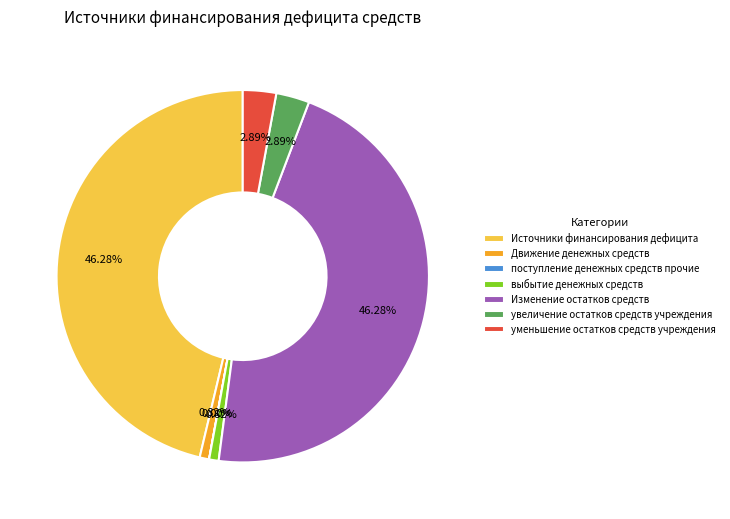

To the nearest percent, what is the difference between the largest and smallest slice percentages?

46%